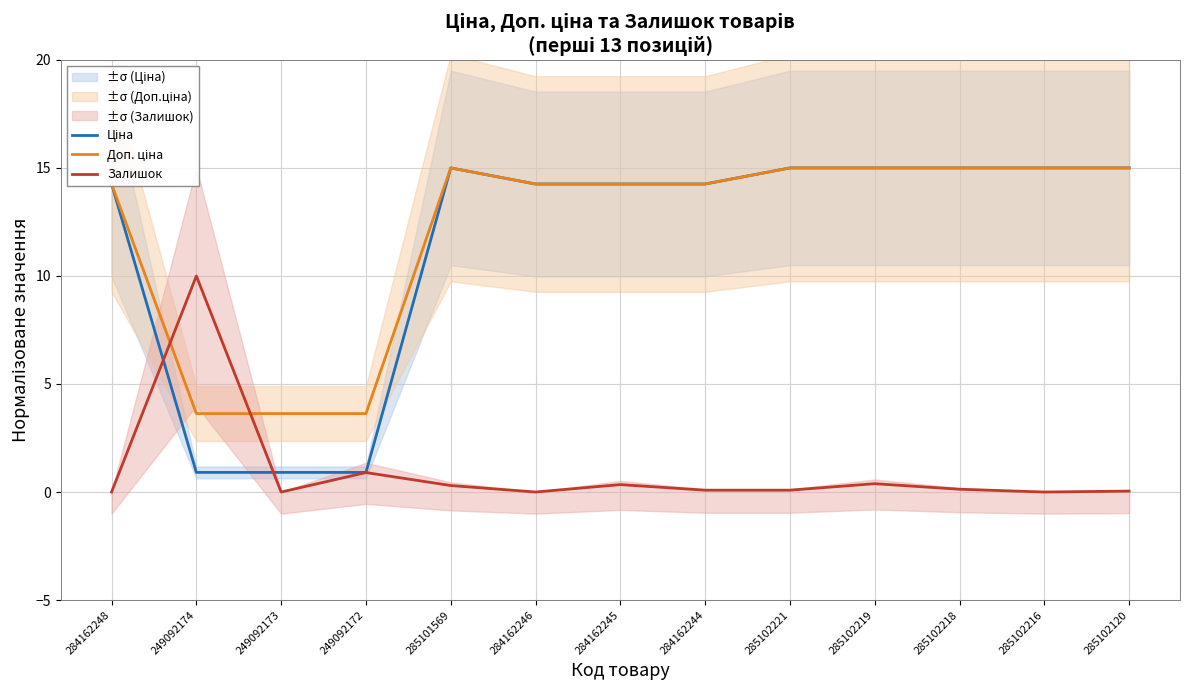

True or false: Ціна and Доп. ціна intersect in this chart.

False